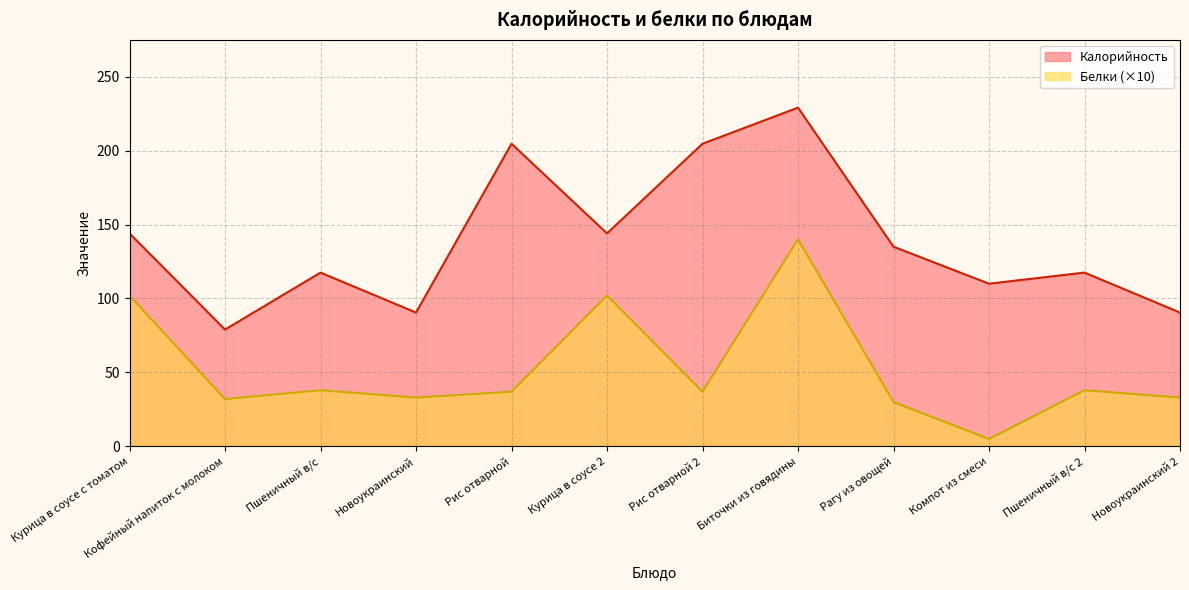

What are all the series names shown in the legend?

Калорийность, Белки (×10)